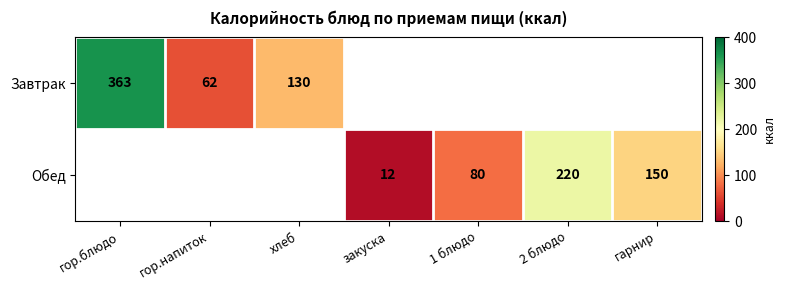

True or false: Завтрак has a value of 41 at гор.напиток.

False